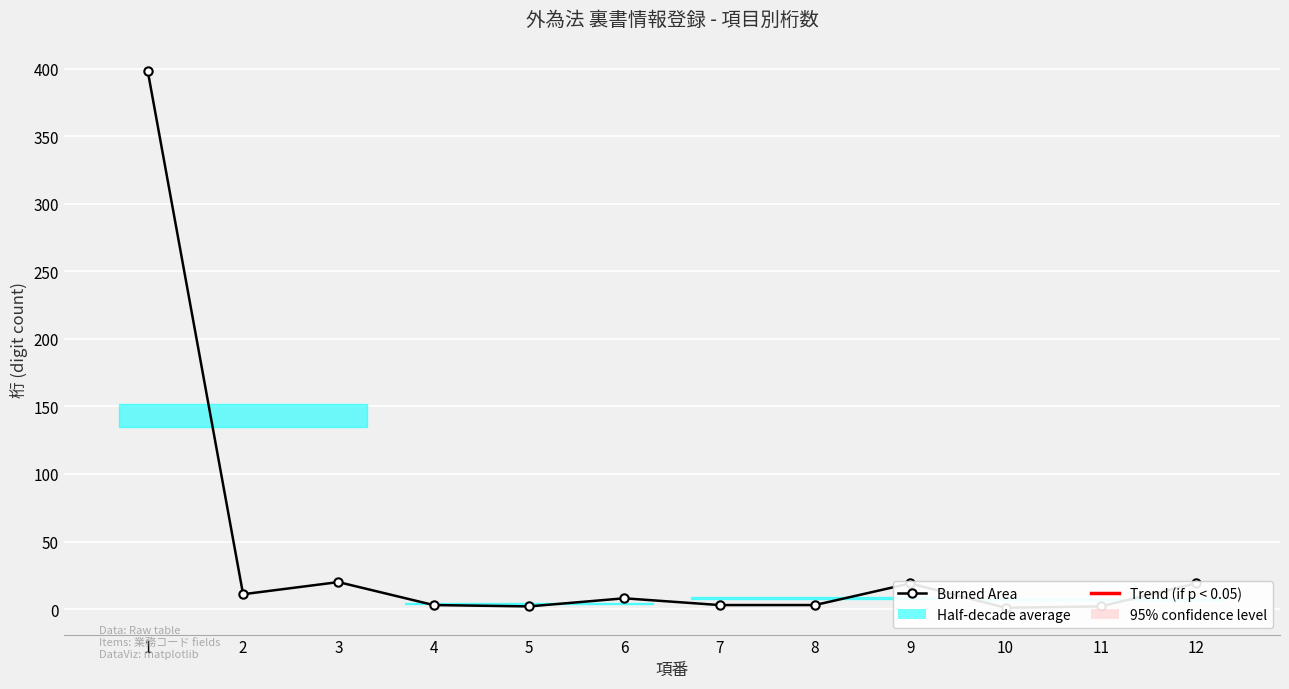

Between 5 and 7, which is larger?

7